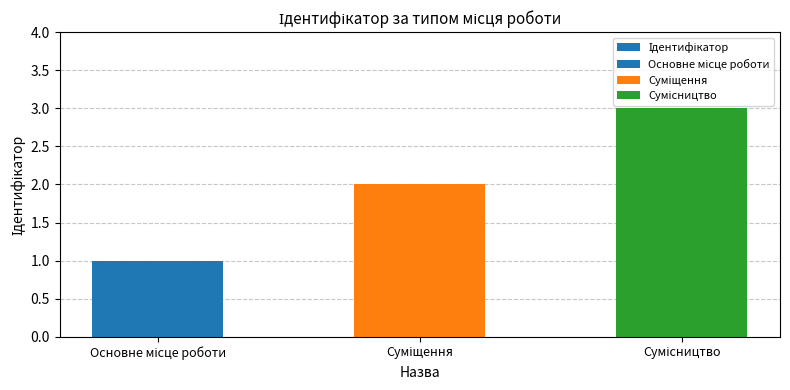

Reading right to left, transcribe all the data shown in this chart.

3	2	1